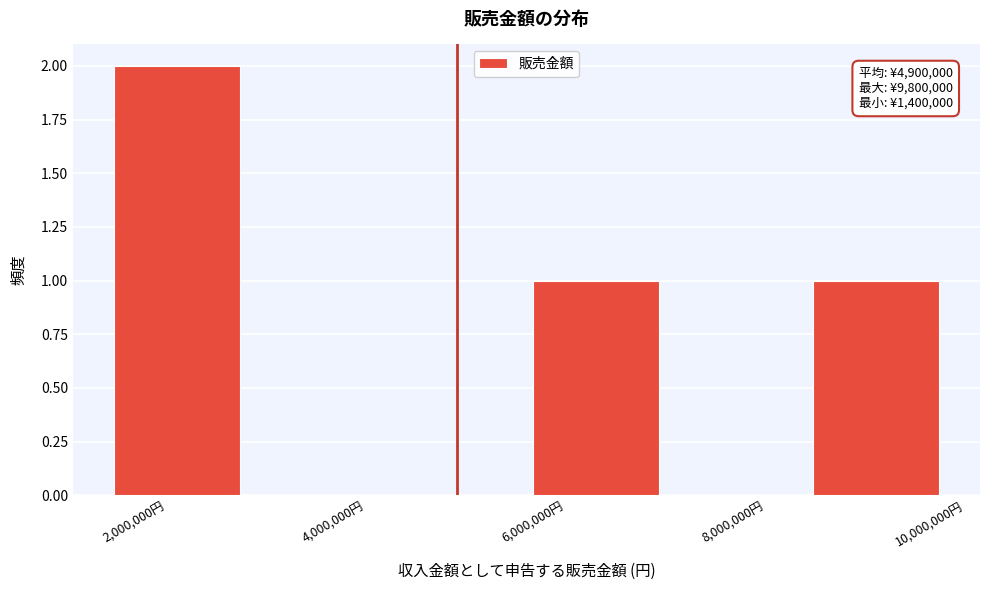

Which range on the x-axis has the tallest bar?

1400000 to 2800000